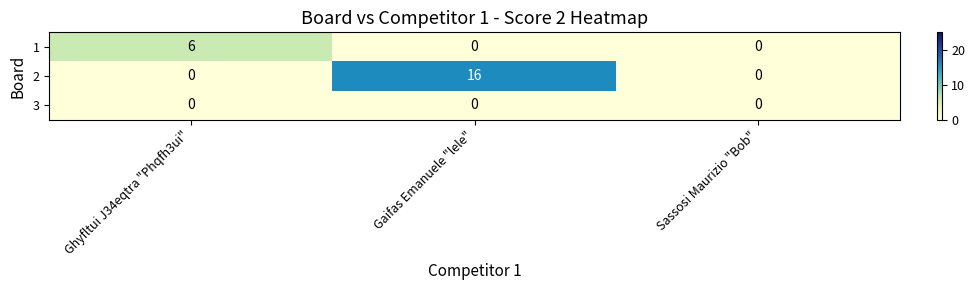

The value of 2 at Gaifas Emanuele "lele" is 22. True or false?

False